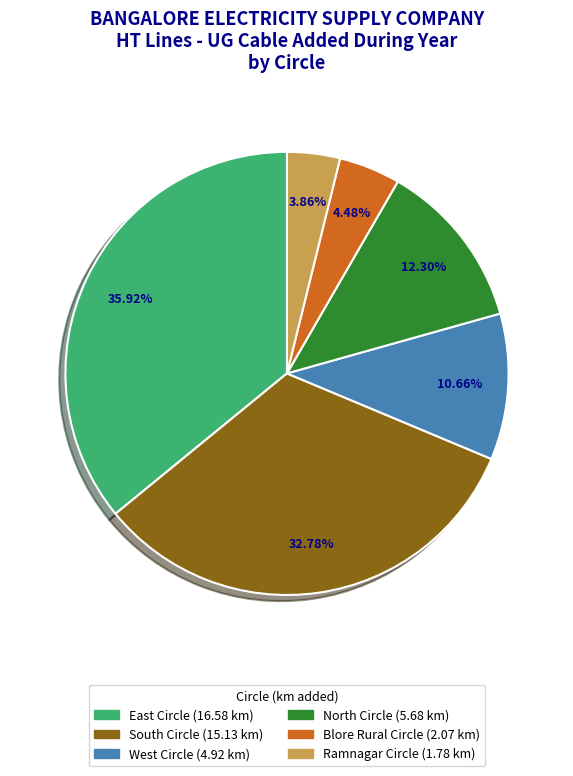

Is there any slice that represents more than half of the pie?

No